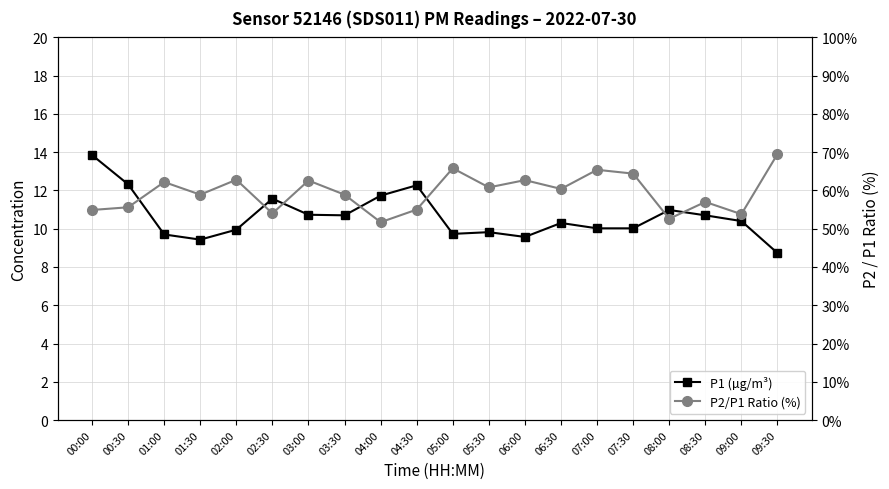

Between 01:00 and 05:00, which series saw the biggest shift?

P2/P1 Ratio (%)